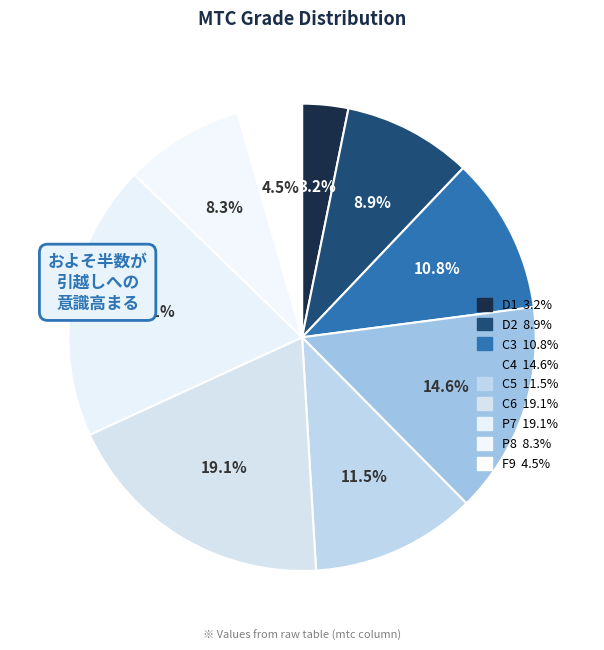

To the nearest percent, what is the average slice percentage?

11%